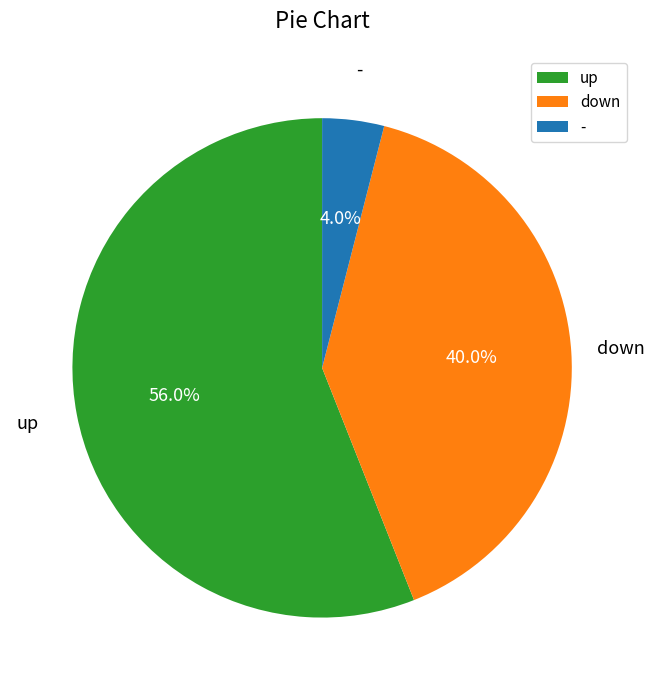

Which category has the biggest portion of the pie?

up